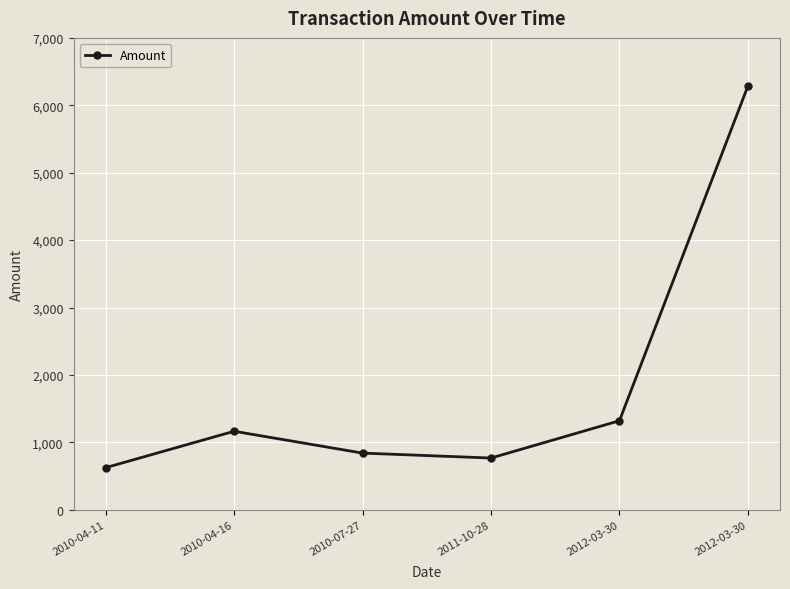

Is it true that the value at 2010-04-16 is 1771.7?

False